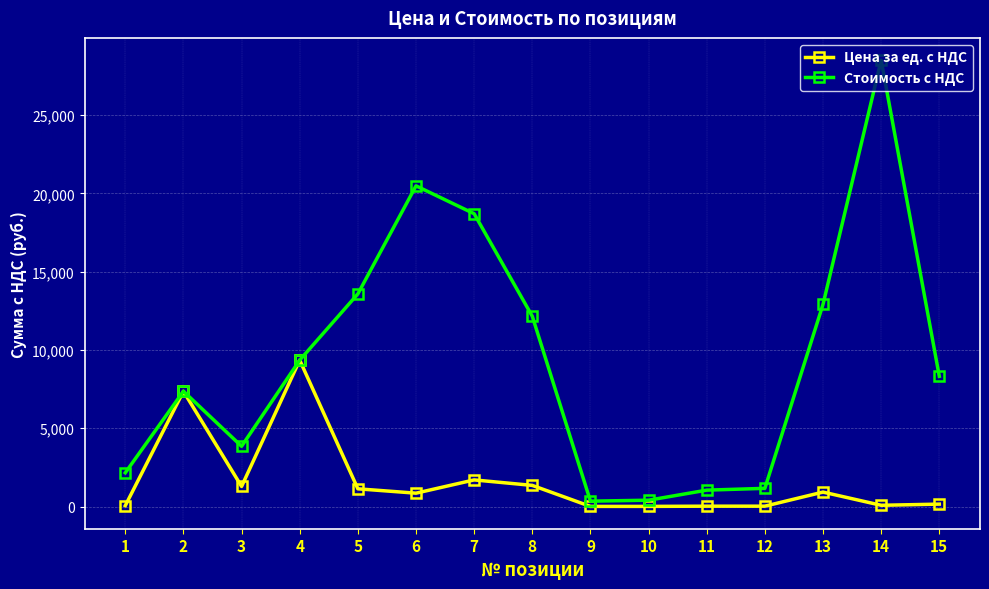

True or false: Цена за ед. с НДС has a value of 57.0 at 1.

True